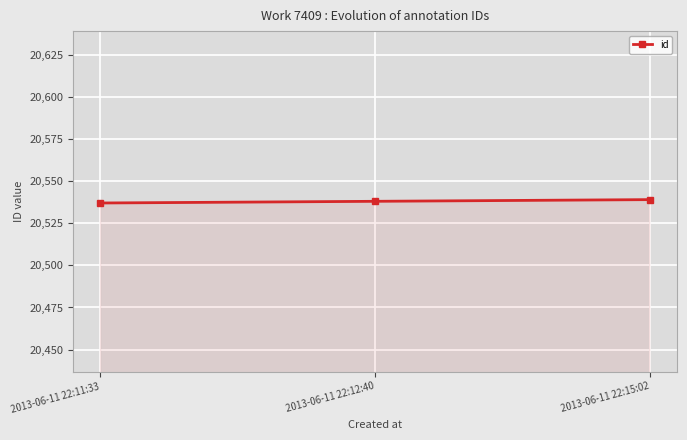

What is the sum of all values?

61614